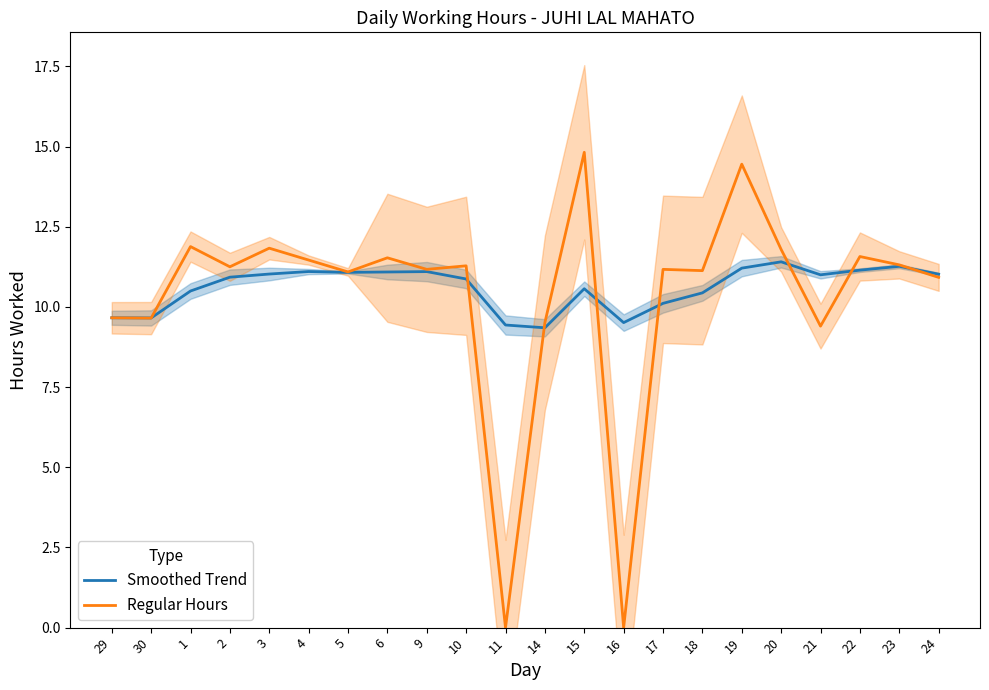

Which series changed the most between 11 and 21?

Regular Hours